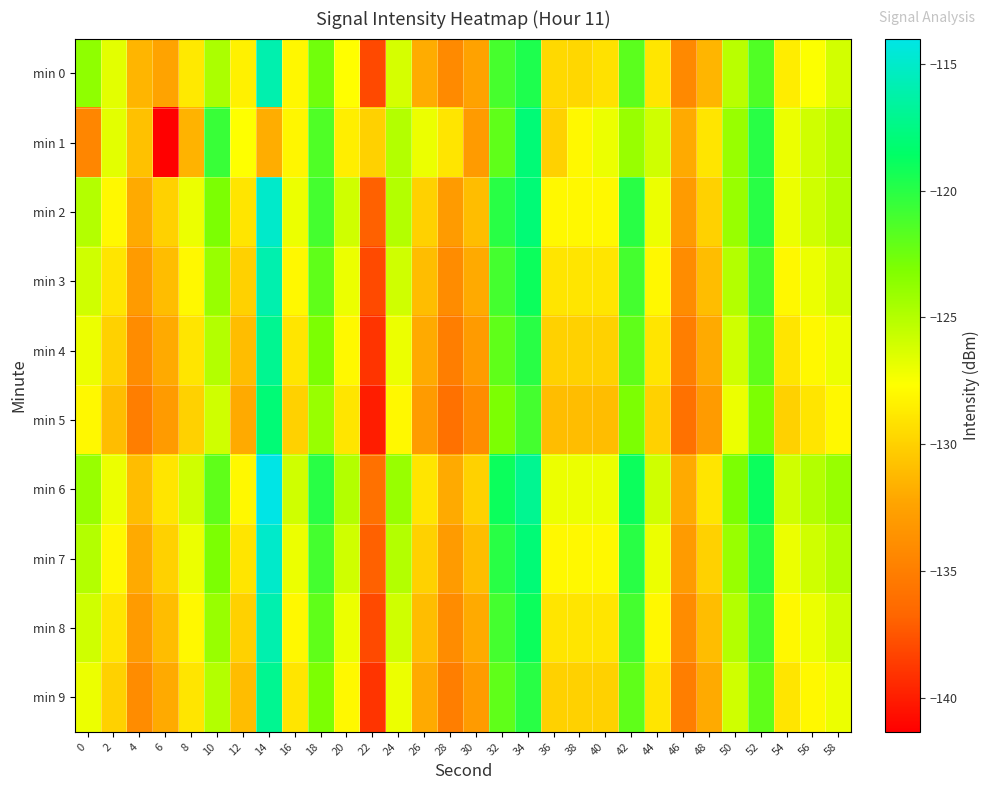

Reading right to left, extract all data points from this chart.

min 0: 58=-126.1	56=-127.6	54=-128.6	52=-121.5	50=-125.2	48=-131.5	46=-134.3	44=-128.9	42=-121.8	40=-129.2	38=-129.7	36=-129.6	34=-119.6	32=-121.1	30=-132.5	28=-134.2	26=-131.9	24=-126.2	22=-138.1	20=-127.7	18=-122.6	16=-128.1	14=-116.0	12=-128.3	10=-124.7	8=-128.8	6=-132.4	4=-131.4	2=-126.7	0=-123.7
min 1: 58=-125.0	56=-126.0	54=-127.0	52=-120.0	50=-124.0	48=-129.0	46=-132.0	44=-126.0	42=-124.0	40=-127.0	38=-128.0	36=-130.0	34=-118.0	32=-122.0	30=-133.0	28=-129.0	26=-127.0	24=-125.0	22=-130.0	20=-128.5	18=-121.4	16=-128.1	14=-131.8	12=-127.7	10=-120.6	8=-131.6	6=-141.4	4=-130.8	2=-126.7	0=-134.5
min 2: 58=-125.0	56=-126.0	54=-127.0	52=-120.0	50=-124.0	48=-130.0	46=-133.0	44=-127.0	42=-120.0	40=-128.0	38=-128.0	36=-128.0	34=-118.0	32=-120.0	30=-131.0	28=-133.0	26=-130.0	24=-125.0	22=-137.0	20=-126.0	18=-121.0	16=-127.0	14=-115.0	12=-129.0	10=-123.0	8=-127.0	6=-130.0	4=-132.0	2=-128.0	0=-125.0
min 3: 58=-126.0	56=-127.0	54=-128.0	52=-121.0	50=-125.0	48=-131.0	46=-134.0	44=-128.0	42=-121.0	40=-129.0	38=-129.0	36=-129.0	34=-119.0	32=-121.0	30=-132.0	28=-134.0	26=-131.0	24=-126.0	22=-138.0	20=-127.0	18=-122.0	16=-128.0	14=-116.0	12=-130.0	10=-124.0	8=-128.0	6=-131.0	4=-133.0	2=-129.0	0=-126.0
min 4: 58=-127.0	56=-128.0	54=-129.0	52=-122.0	50=-126.0	48=-132.0	46=-135.0	44=-129.0	42=-122.0	40=-130.0	38=-130.0	36=-130.0	34=-120.0	32=-122.0	30=-133.0	28=-135.0	26=-132.0	24=-127.0	22=-139.0	20=-128.0	18=-123.0	16=-129.0	14=-117.0	12=-131.0	10=-125.0	8=-129.0	6=-132.0	4=-134.0	2=-130.0	0=-127.0
min 5: 58=-128.0	56=-129.0	54=-130.0	52=-123.0	50=-127.0	48=-133.0	46=-136.0	44=-130.0	42=-123.0	40=-131.0	38=-131.0	36=-131.0	34=-121.0	32=-123.0	30=-134.0	28=-136.0	26=-133.0	24=-128.0	22=-140.0	20=-129.0	18=-124.0	16=-130.0	14=-118.0	12=-132.0	10=-126.0	8=-130.0	6=-133.0	4=-135.0	2=-131.0	0=-128.0
min 6: 58=-124.0	56=-125.0	54=-126.0	52=-119.0	50=-123.0	48=-129.0	46=-132.0	44=-126.0	42=-119.0	40=-127.0	38=-127.0	36=-127.0	34=-117.0	32=-119.0	30=-130.0	28=-132.0	26=-129.0	24=-124.0	22=-136.0	20=-125.0	18=-120.0	16=-126.0	14=-114.0	12=-128.0	10=-122.0	8=-126.0	6=-129.0	4=-131.0	2=-127.0	0=-124.0
min 7: 58=-125.0	56=-126.0	54=-127.0	52=-120.0	50=-124.0	48=-130.0	46=-133.0	44=-127.0	42=-120.0	40=-128.0	38=-128.0	36=-128.0	34=-118.0	32=-120.0	30=-131.0	28=-133.0	26=-130.0	24=-125.0	22=-137.0	20=-126.0	18=-121.0	16=-127.0	14=-115.0	12=-129.0	10=-123.0	8=-127.0	6=-130.0	4=-132.0	2=-128.0	0=-125.0
min 8: 58=-126.0	56=-127.0	54=-128.0	52=-121.0	50=-125.0	48=-131.0	46=-134.0	44=-128.0	42=-121.0	40=-129.0	38=-129.0	36=-129.0	34=-119.0	32=-121.0	30=-132.0	28=-134.0	26=-131.0	24=-126.0	22=-138.0	20=-127.0	18=-122.0	16=-128.0	14=-116.0	12=-130.0	10=-124.0	8=-128.0	6=-131.0	4=-133.0	2=-129.0	0=-126.0
min 9: 58=-127.0	56=-128.0	54=-129.0	52=-122.0	50=-126.0	48=-132.0	46=-135.0	44=-129.0	42=-122.0	40=-130.0	38=-130.0	36=-130.0	34=-120.0	32=-122.0	30=-133.0	28=-135.0	26=-132.0	24=-127.0	22=-139.0	20=-128.0	18=-123.0	16=-129.0	14=-117.0	12=-131.0	10=-125.0	8=-129.0	6=-132.0	4=-134.0	2=-130.0	0=-127.0